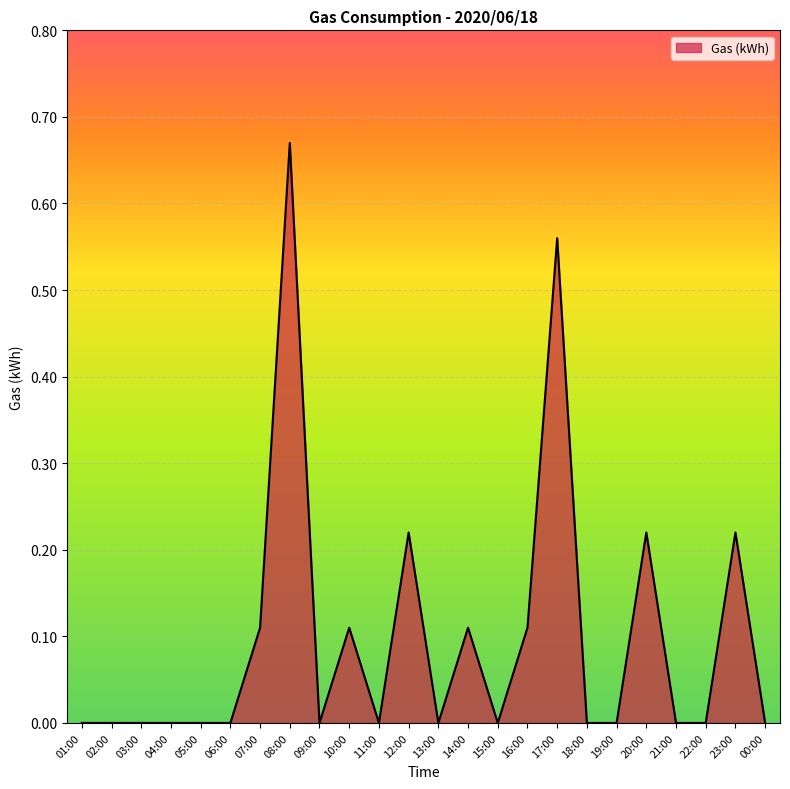

Which has a higher value, 16:00 or 05:00?

16:00